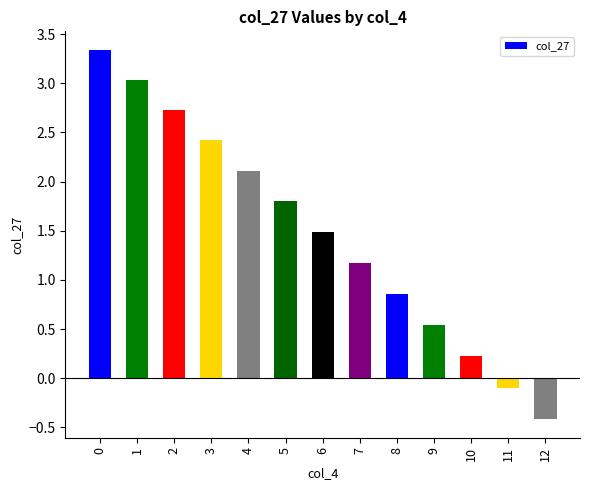

What is the approximate value at 12?

-0.4